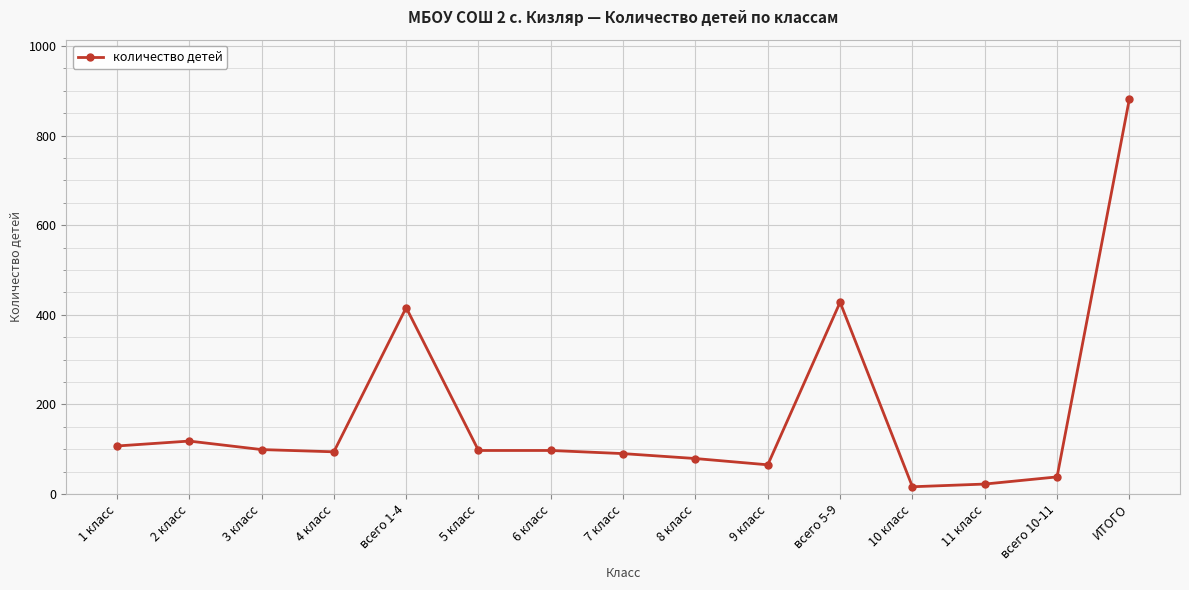

How many data points are less than 97?

7